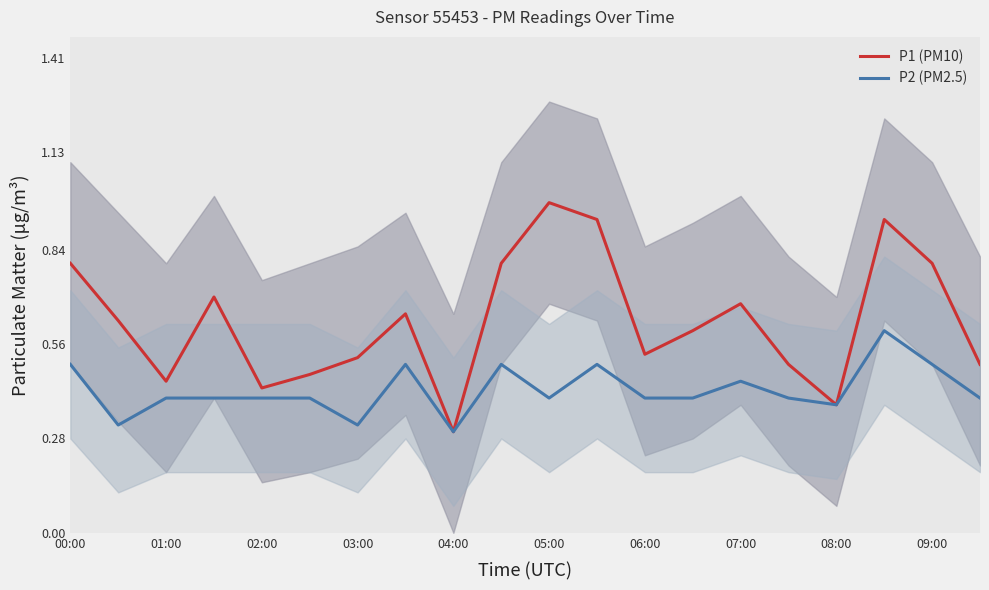

At how many categories does at least one series exceed 0?

20